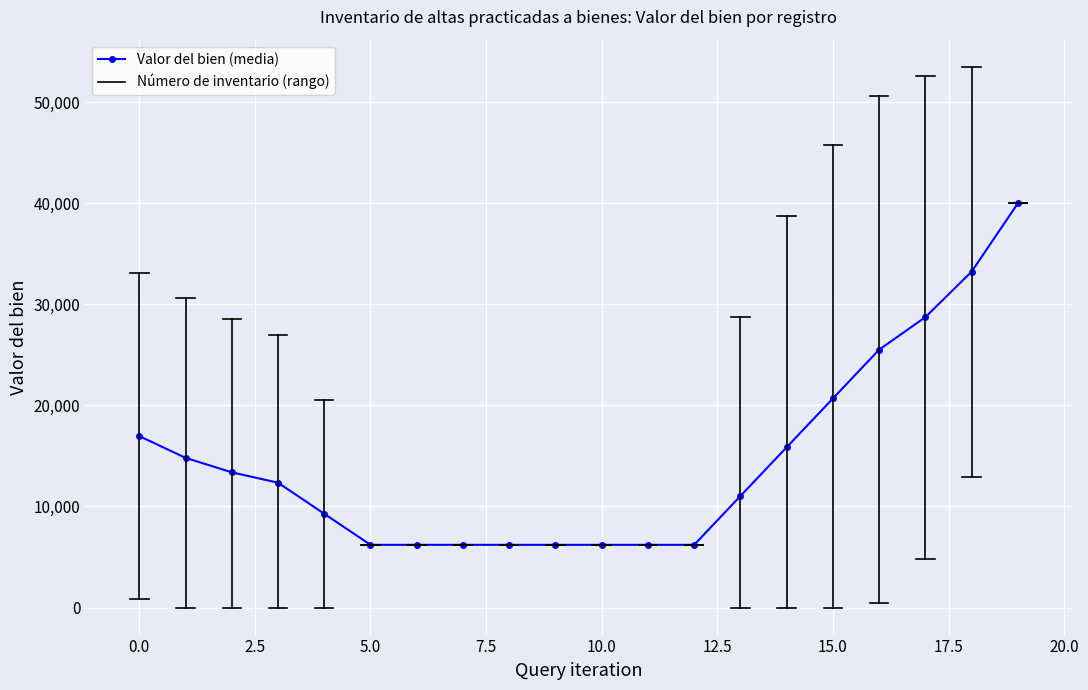

How many data points are less than 12354?

10